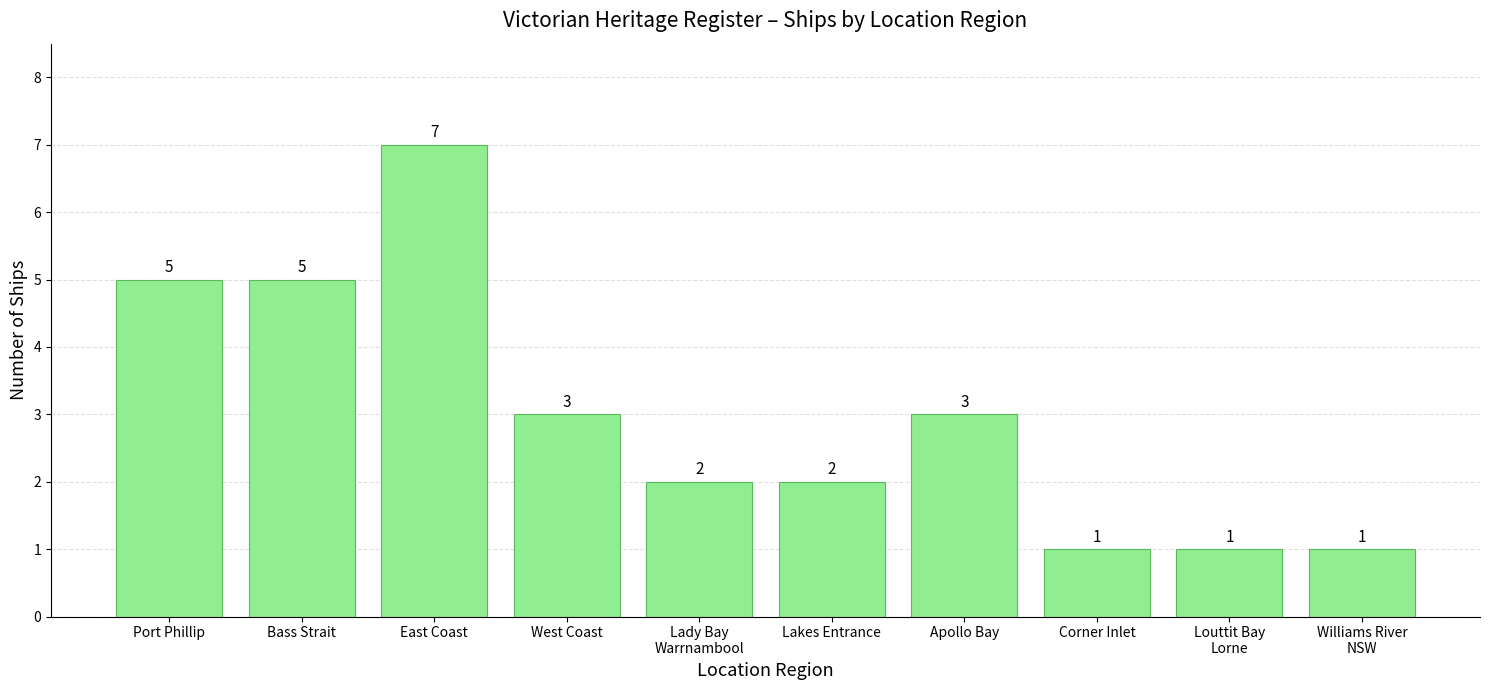

Which label corresponds to the largest value in the chart?

East Coast